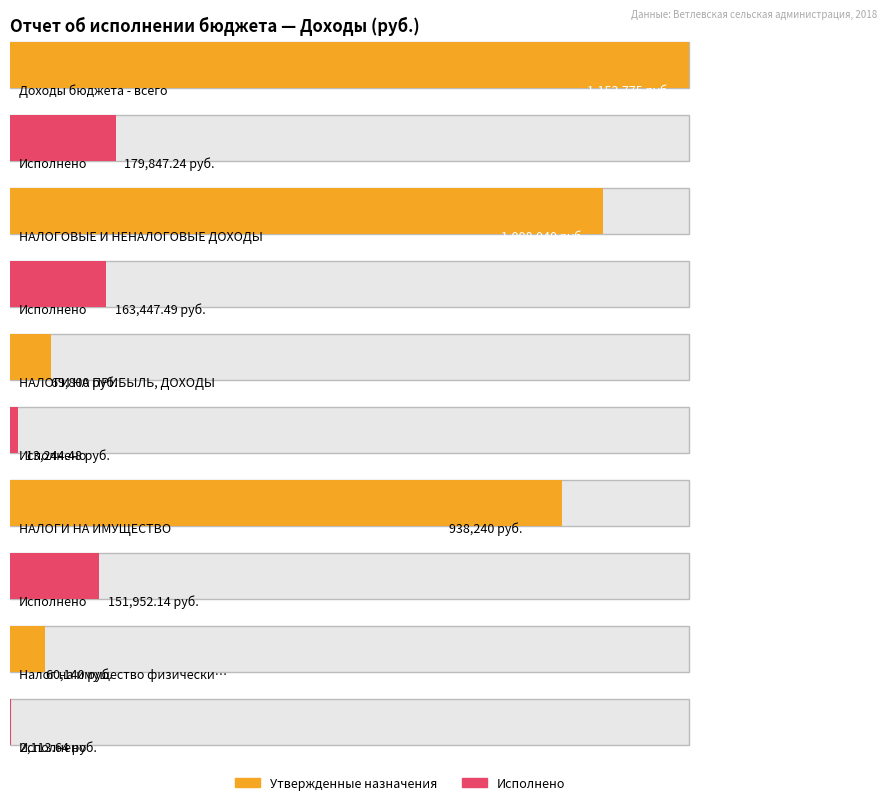

Rank the series by their average value, from lowest to highest.

Исполнено, Утвержденные бюджетные назначения